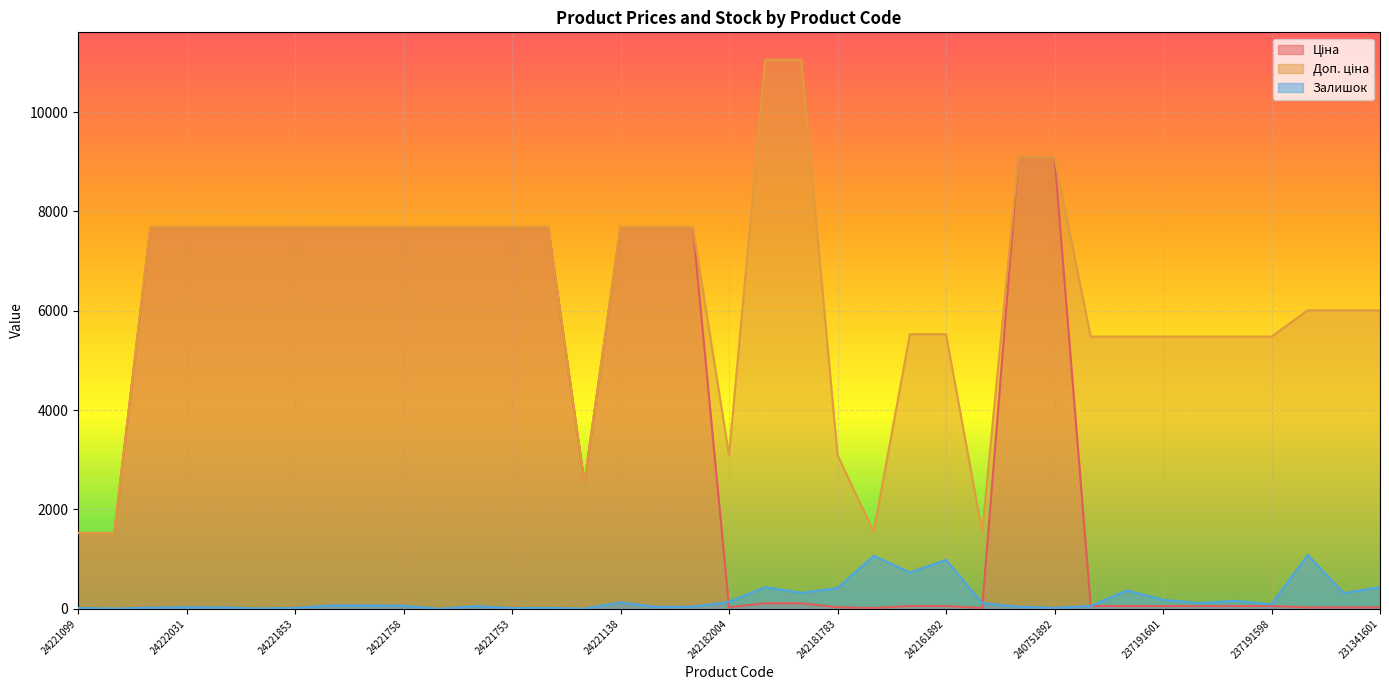

Which series has the largest total across all categories?

Доп. ціна